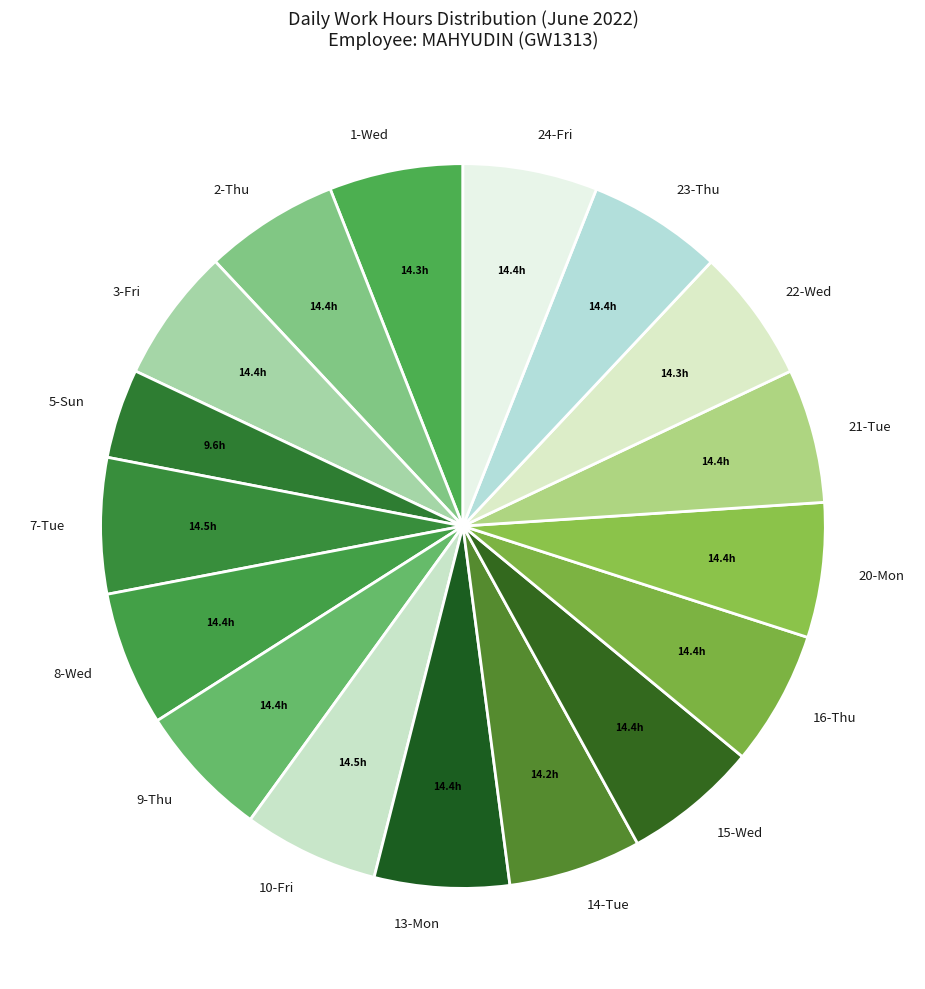

How many segments does this pie chart have?

17